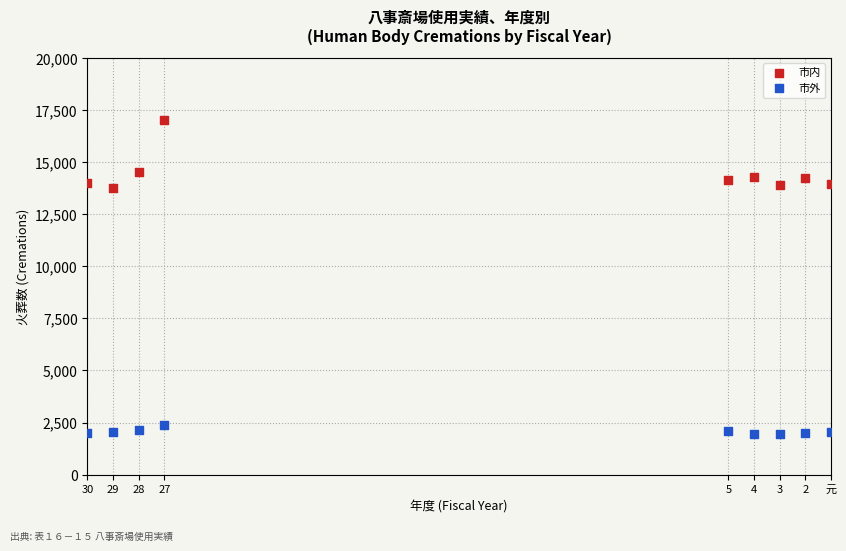

Which series has the widest spread of Y values?

市内